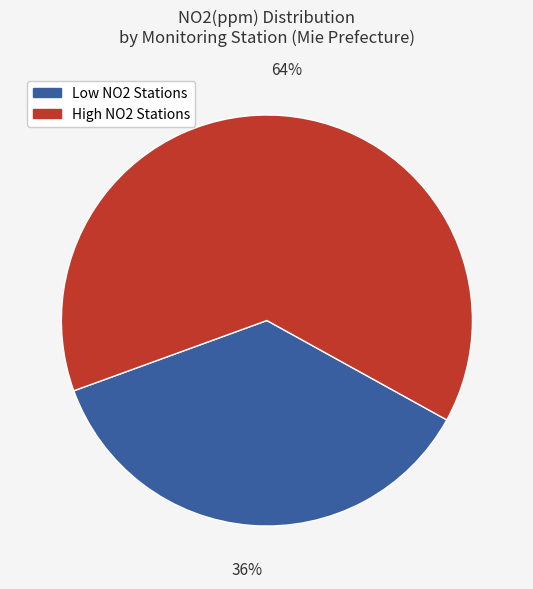

Is there a majority slice in this chart?

Yes